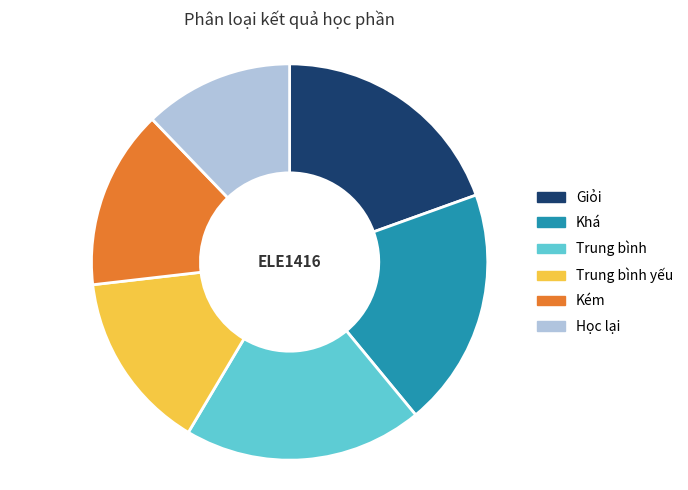

How many segments does this pie chart have?

6